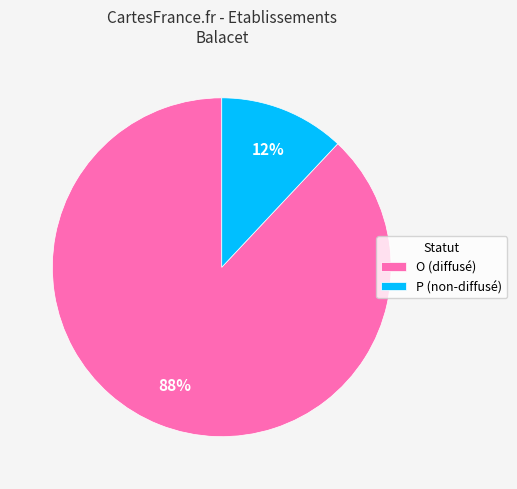

Count the number of slices in the pie.

2